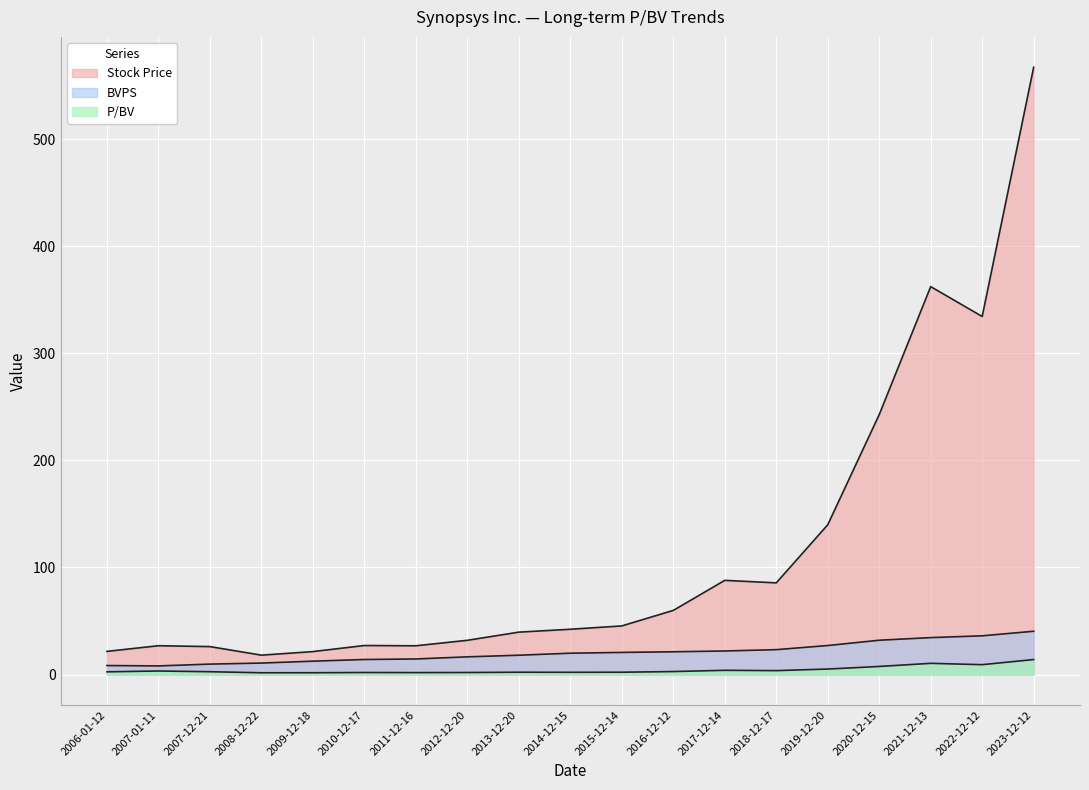

What is the sum of all P/BV values?

81.2